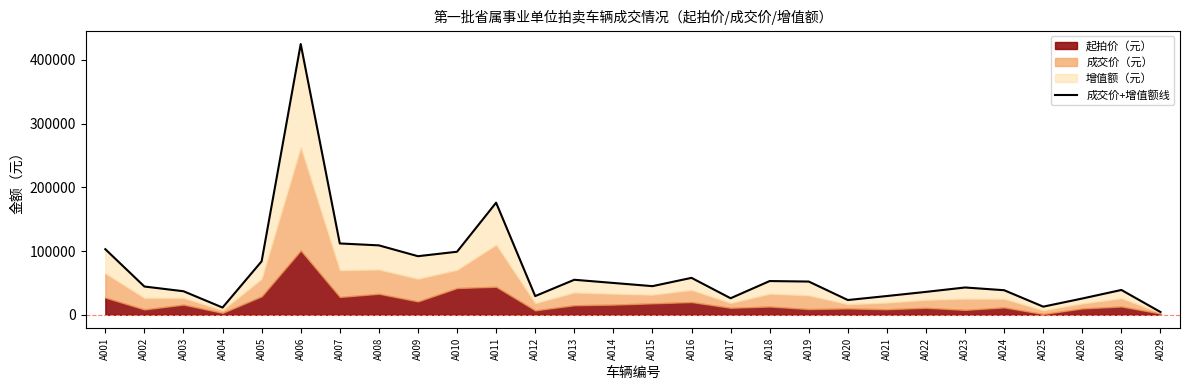

What is the value of the 9th point from the left?

92000